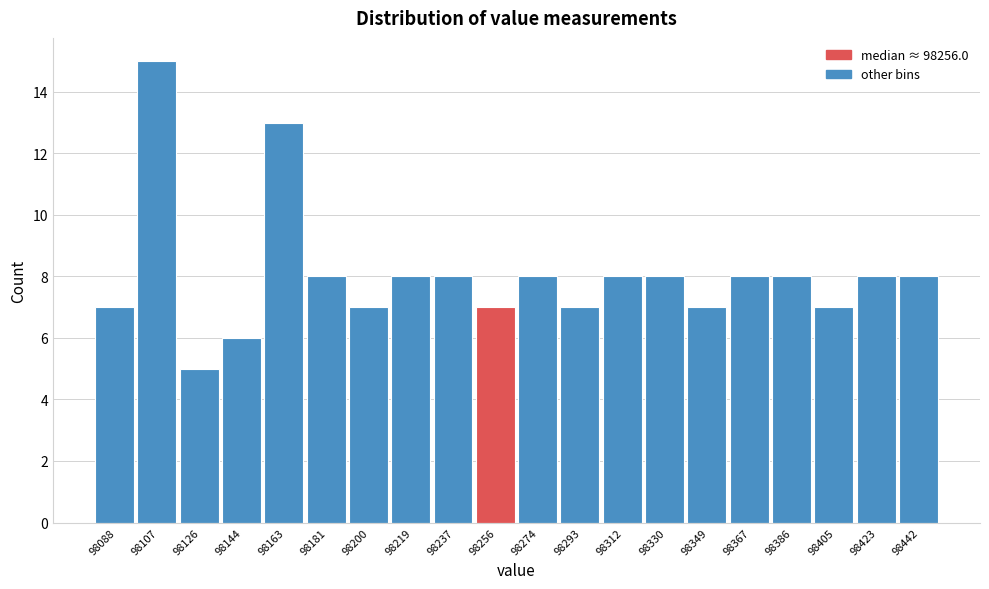

Reading left to right, list every bar in this chart as the range it spans on the x-axis followed by its height. Neither the bar edges nor the heights are printed on the chart, so give them approximately, as read against the axes.

98080 to 98098: 7
98098 to 98116: 15
98116 to 98134: 5
98134 to 98154: 6
98154 to 98172: 13
98172 to 98190: 8
98190 to 98210: 7
98210 to 98228: 8
98228 to 98246: 8
98246 to 98266: 7
98266 to 98284: 8
98284 to 98302: 7
98302 to 98320: 8
98320 to 98340: 8
98340 to 98358: 7
98358 to 98376: 8
98376 to 98396: 8
98396 to 98414: 7
98414 to 98432: 8
98432 to 98452: 8